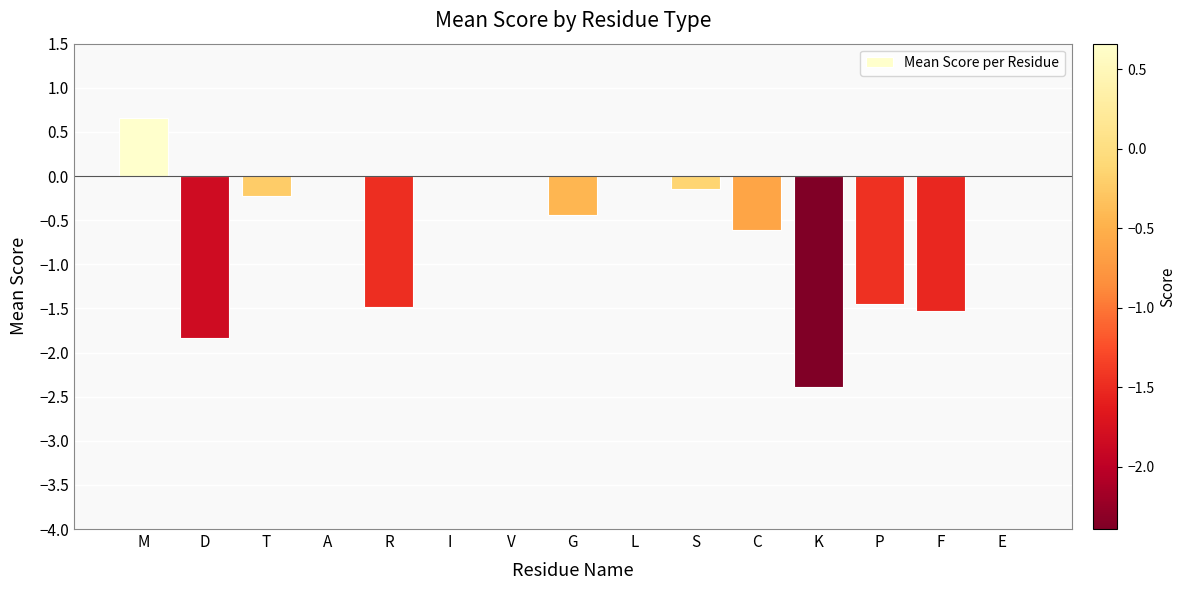

What is the change in value from T to P?

-1.2